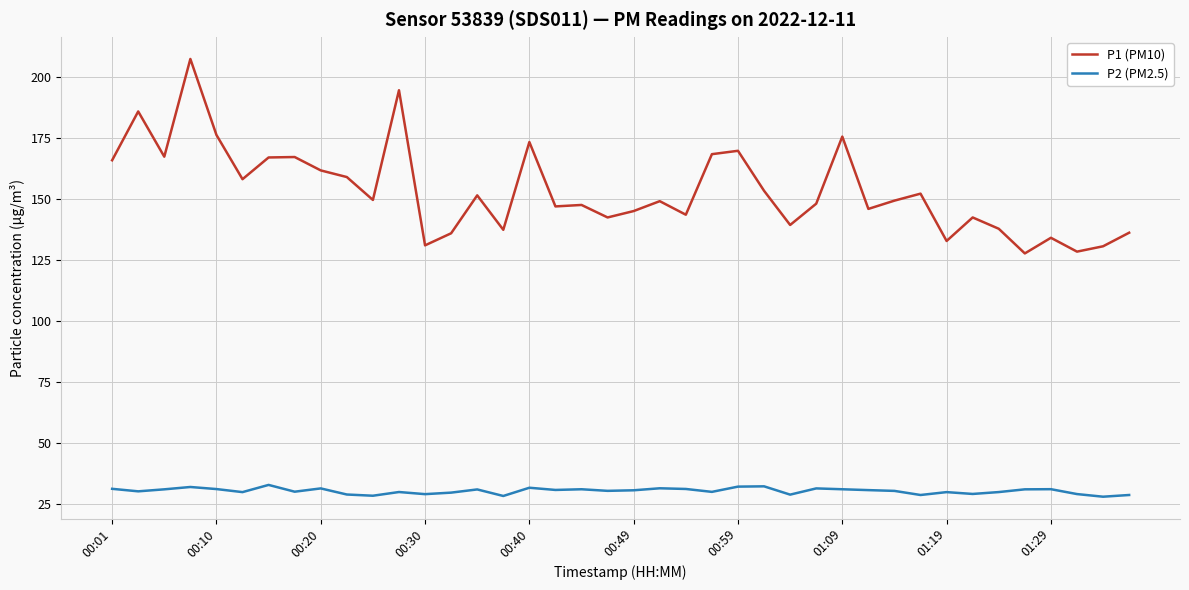

What is the greatest value displayed?

207.3